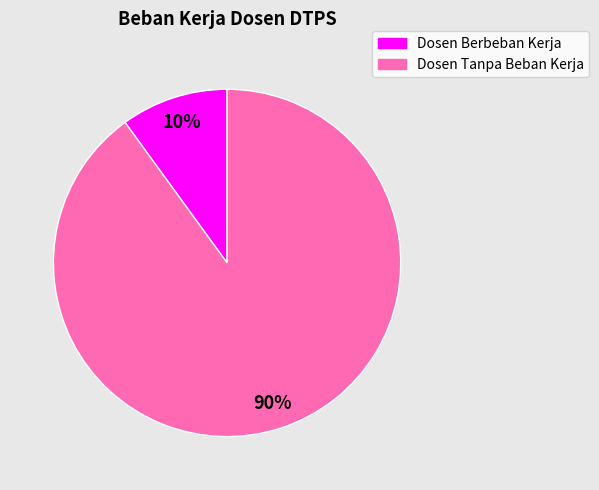

Is there any slice that represents more than half of the pie?

Yes